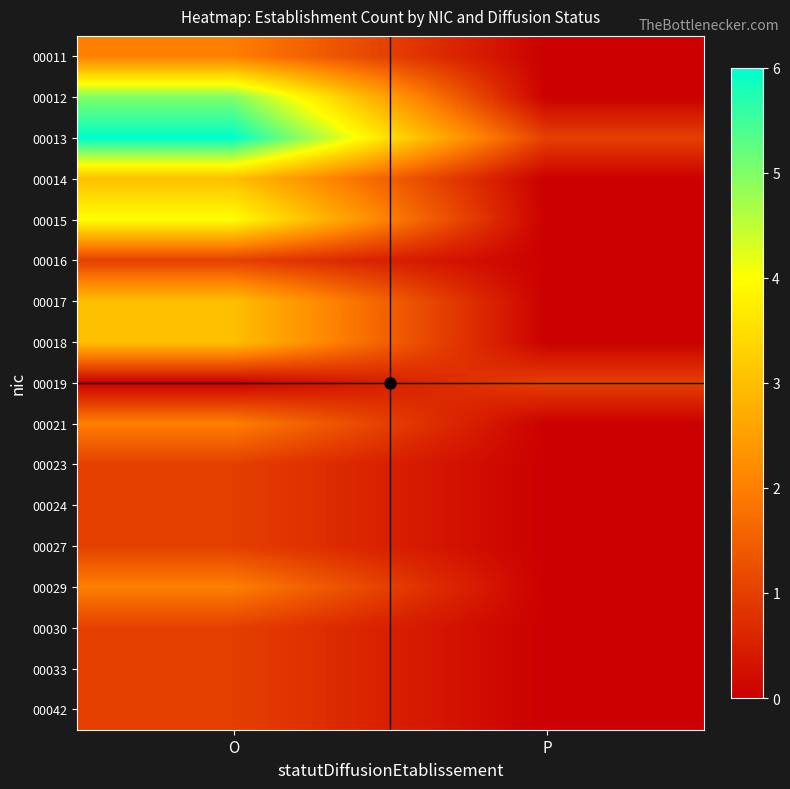

Reading left to right, transcribe all the data shown in this chart.

00011: O=2	P=0
00012: O=5	P=0
00013: O=6	P=1
00014: O=3	P=0
00015: O=4	P=0
00016: O=1	P=0
00017: O=3	P=0
00018: O=3	P=0
00019: O=0	P=1
00021: O=2	P=0
00023: O=1	P=0
00024: O=1	P=0
00027: O=1	P=0
00029: O=2	P=0
00030: O=1	P=0
00033: O=1	P=0
00042: O=1	P=0